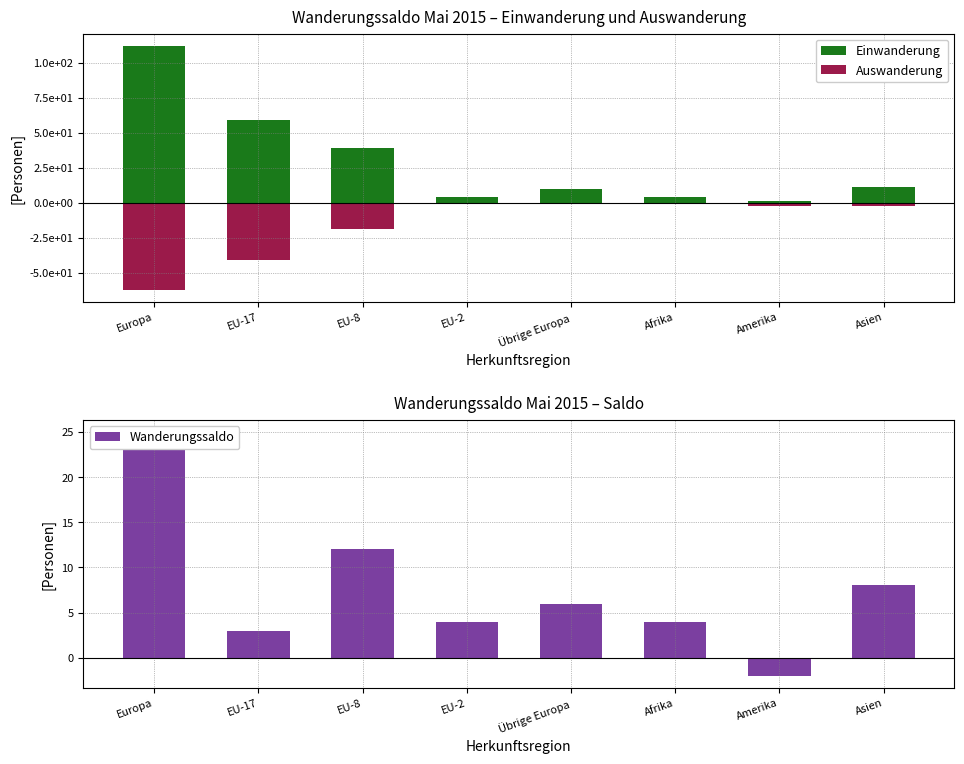

At Übrige Europa, list the series in order from largest to smallest.

Einwanderung, Wanderungssaldo, Auswanderung